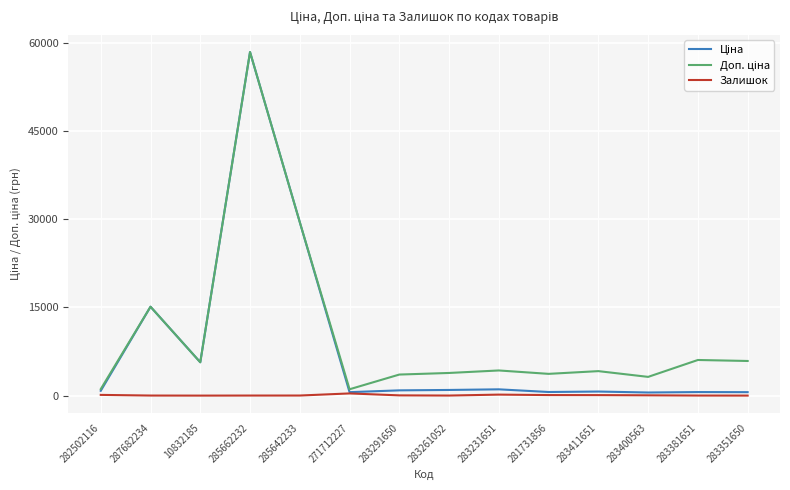

Is it true that Залишок equals 16.0 at 285642233?

True